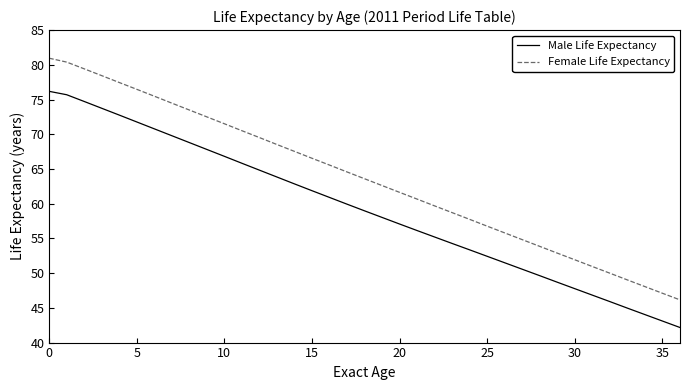

List the series in order of their overall mean, highest first.

Female Life Expectancy, Male Life Expectancy